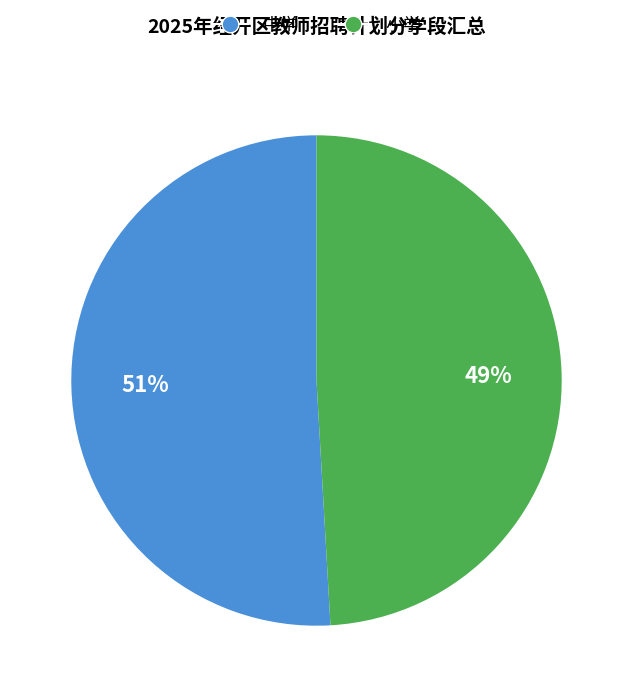

To the nearest percent, what is the difference between the largest and smallest slice percentages?

2%